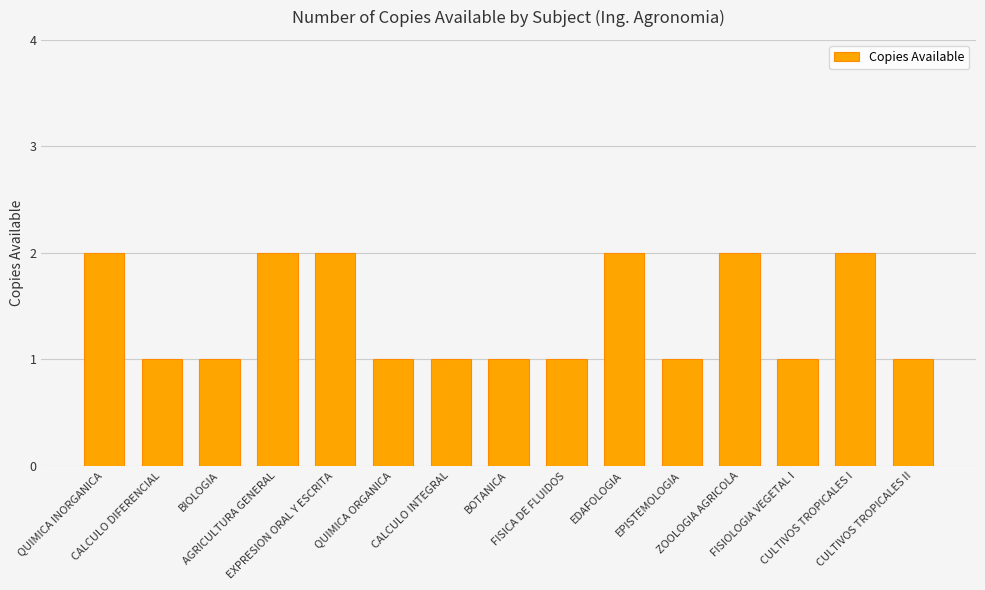

Count the values in the range 1 to 2.

15